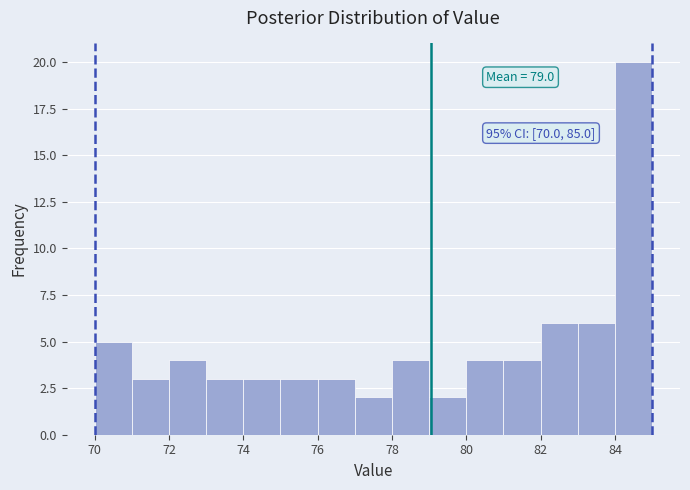

Which range on the x-axis has the tallest bar?

84 to 85